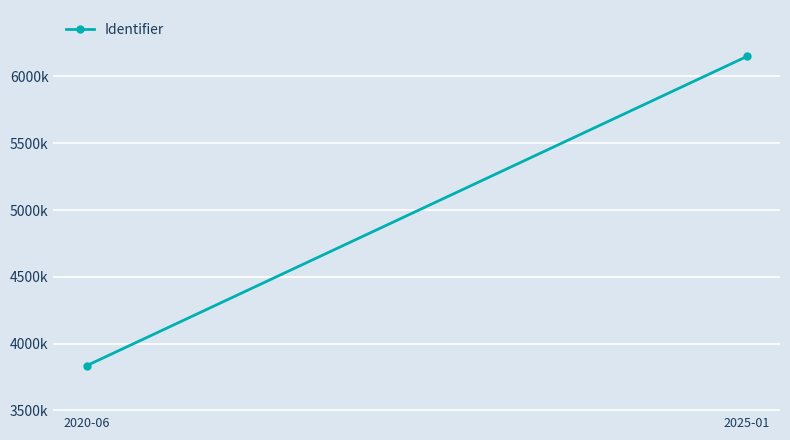

List the labels in order of value, largest first.

2025-01, 2020-06